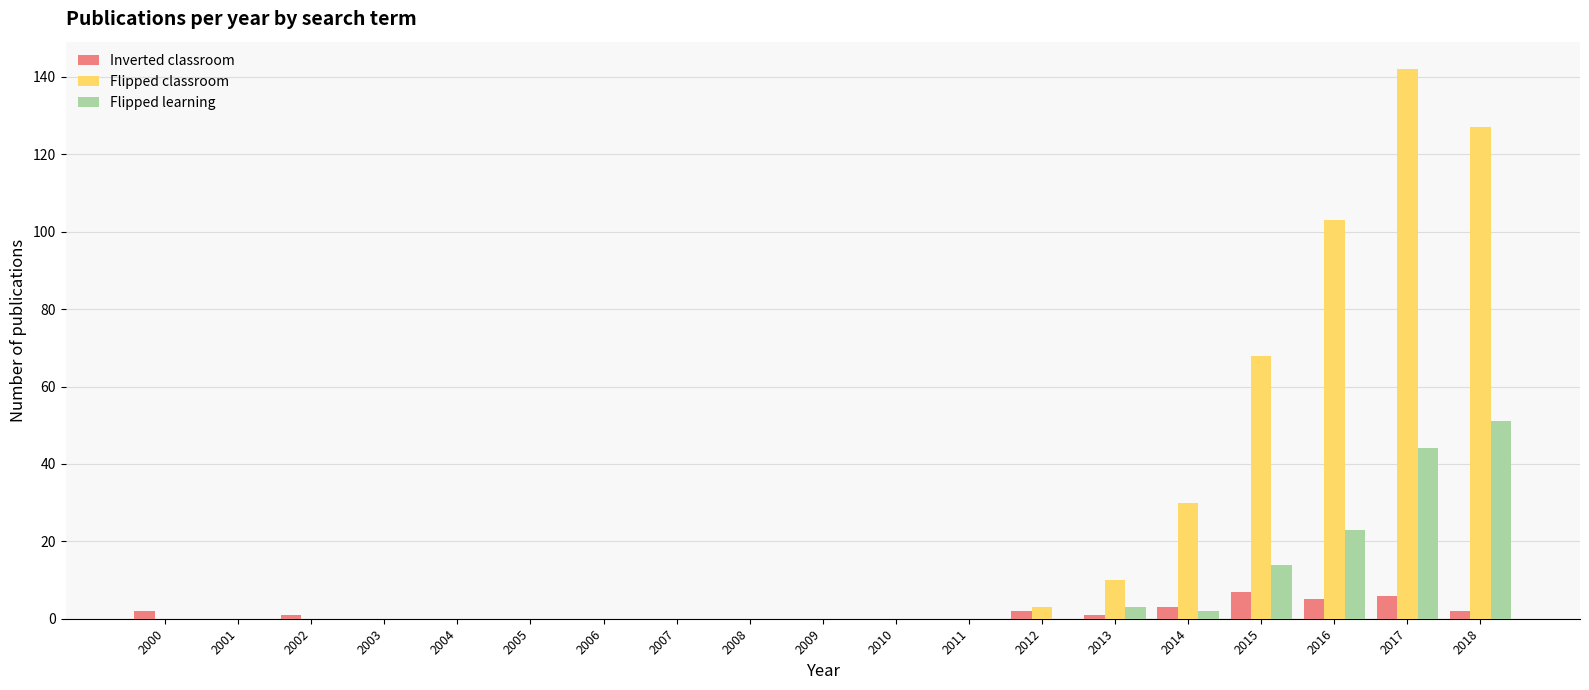

The value of Flipped learning at 2005 is 0. True or false?

True